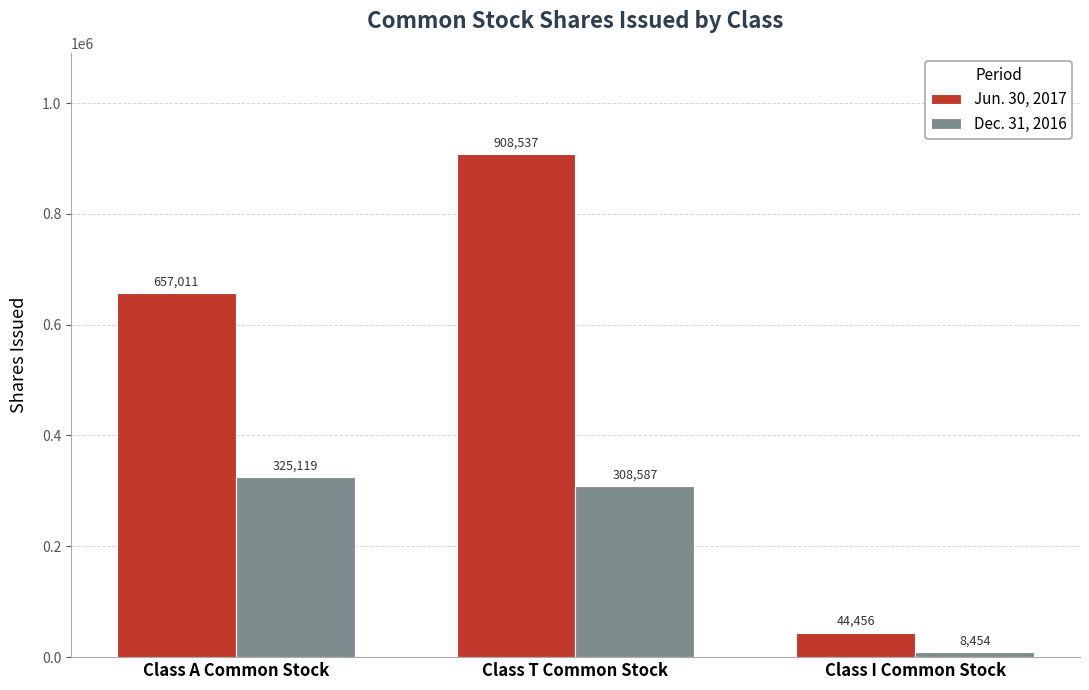

What is the approximate value of Jun. 30, 2017 at Class T Common Stock?

908537